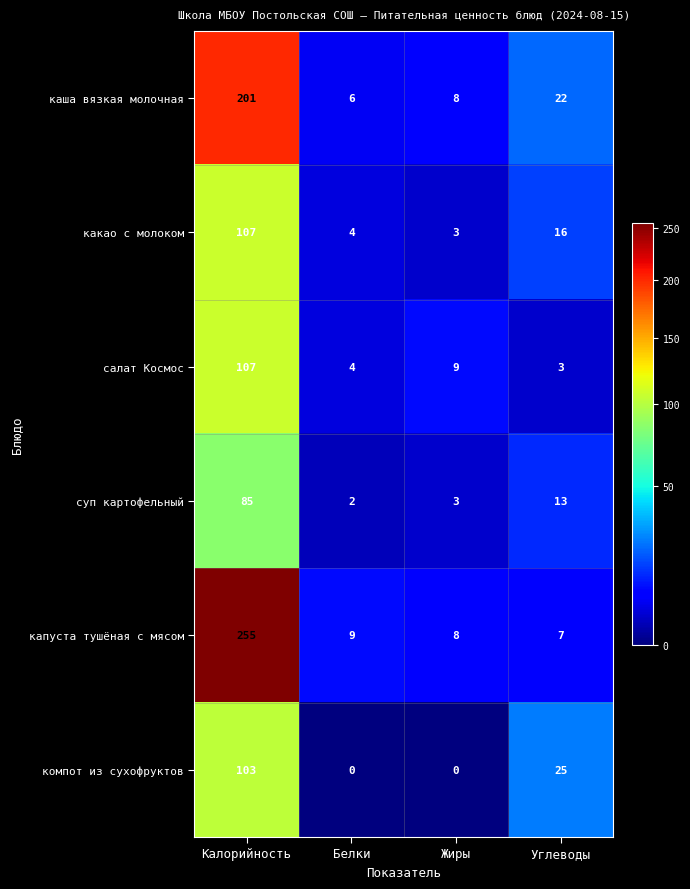

The какао с молоком series shows 1 at Жиры. True or false?

False